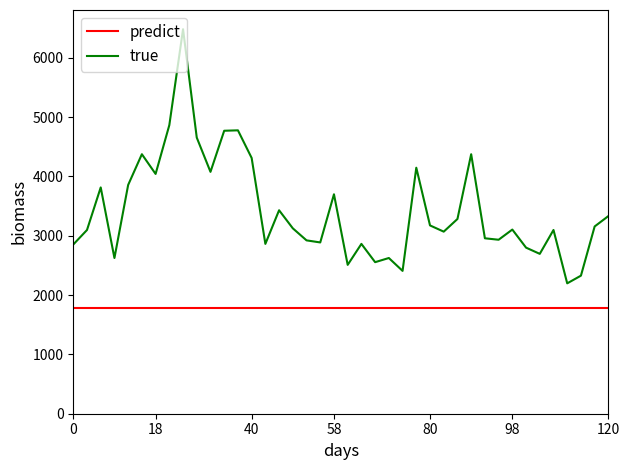

How many lines are shown in the chart?

2